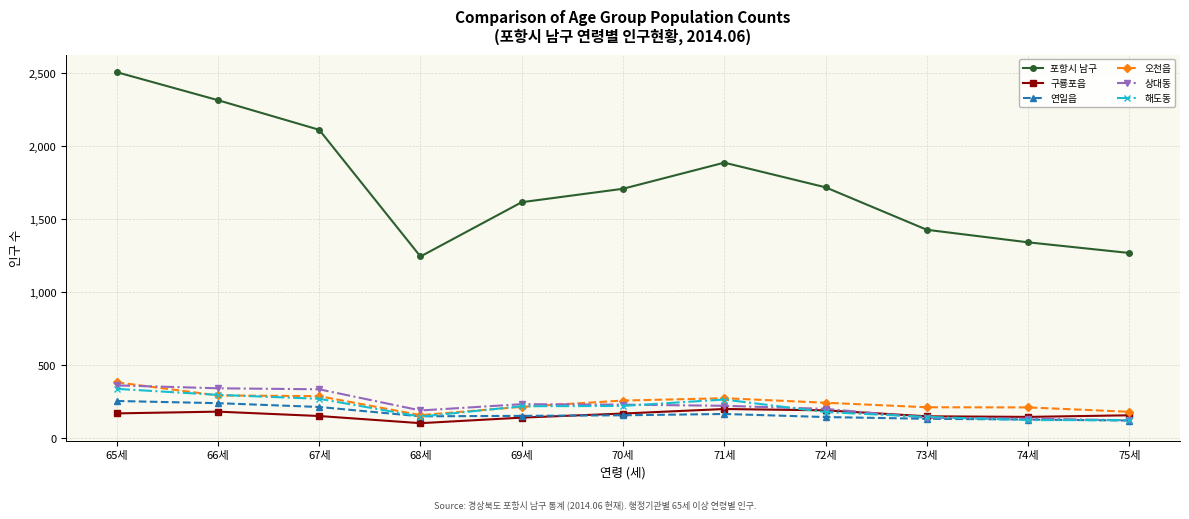

True or false: 상대동 and 포항시 남구 cross at least once.

False